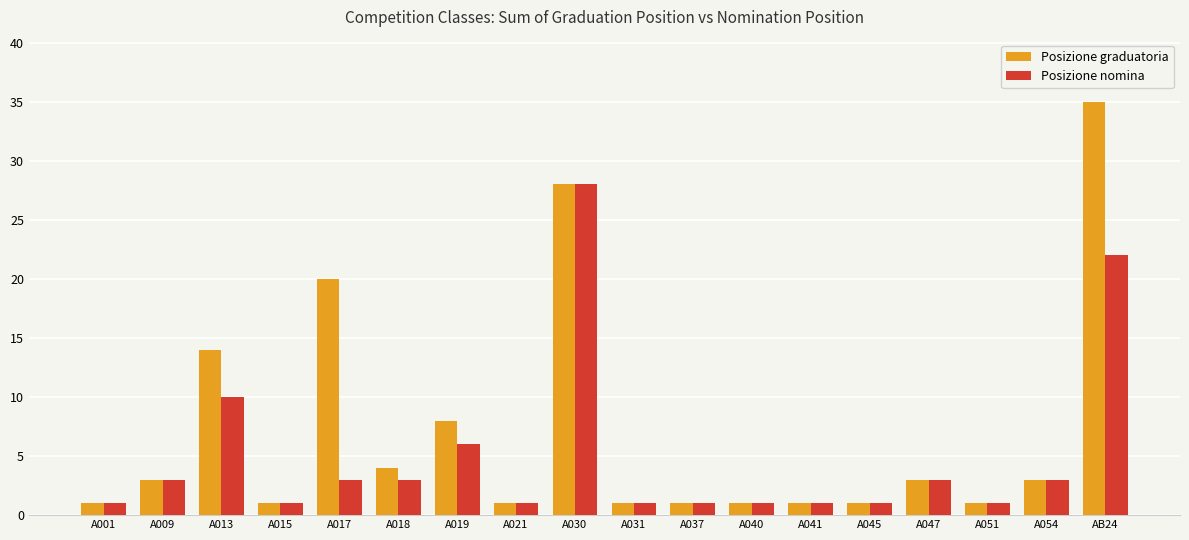

The Posizione graduatoria series shows 3 at A009. True or false?

True